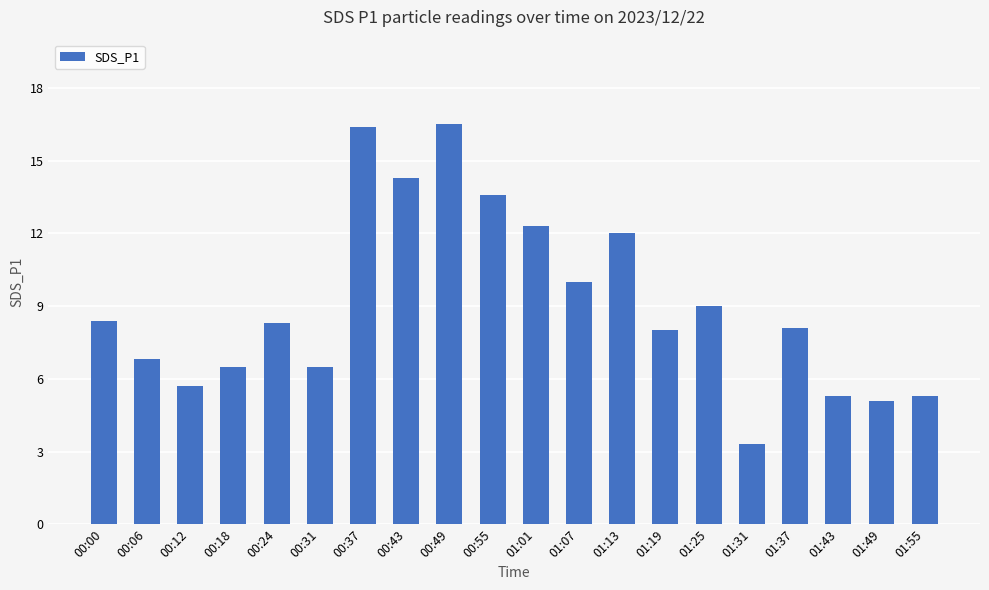

How many bars are there in total?

20